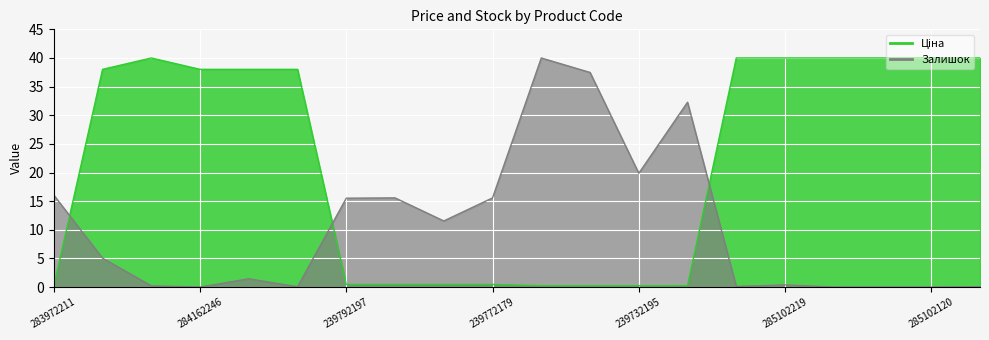

What is the difference between the maximum and second lowest values in the Ціна series?

39.8